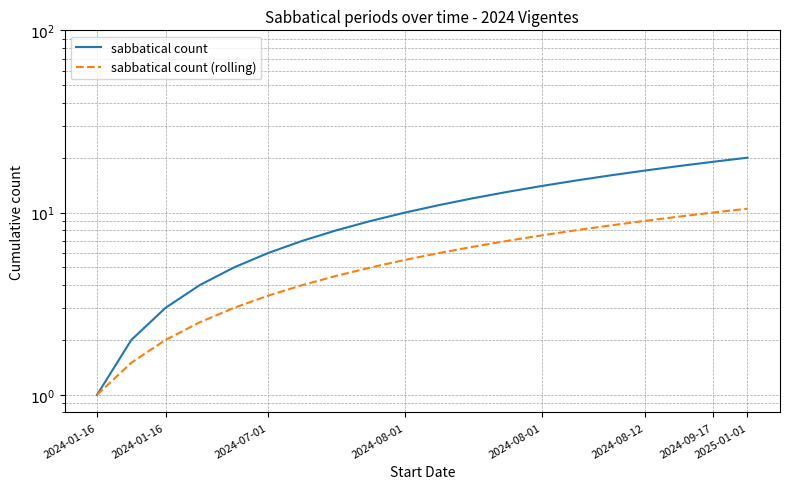

Is this an area chart (filled region under the line)?

No